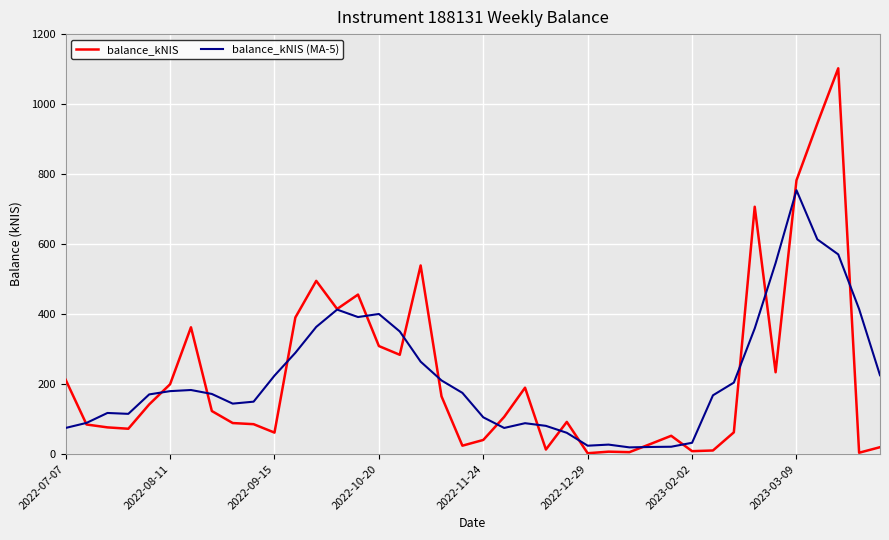

What is the maximum value shown in the chart?

1102.3